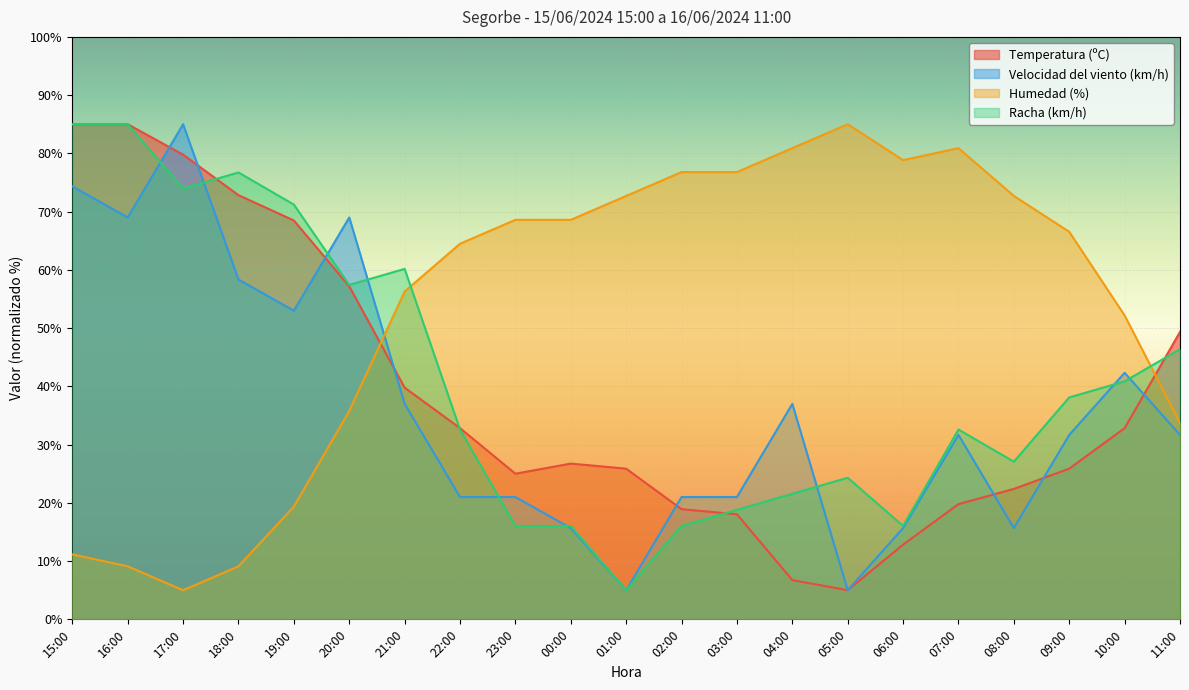

How many lines are shown in the chart?

4